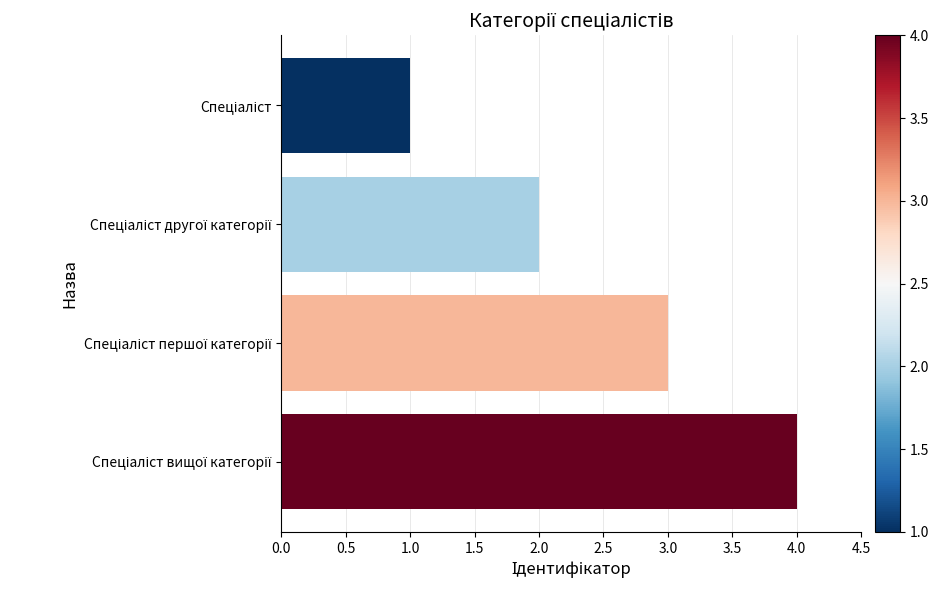

What is the difference between the maximum and minimum values?

3